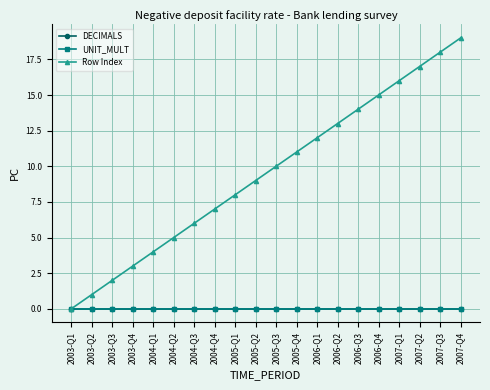

Is the value of DECIMALS at 2005-Q3 greater than the value of UNIT_MULT at 2007-Q4?

No